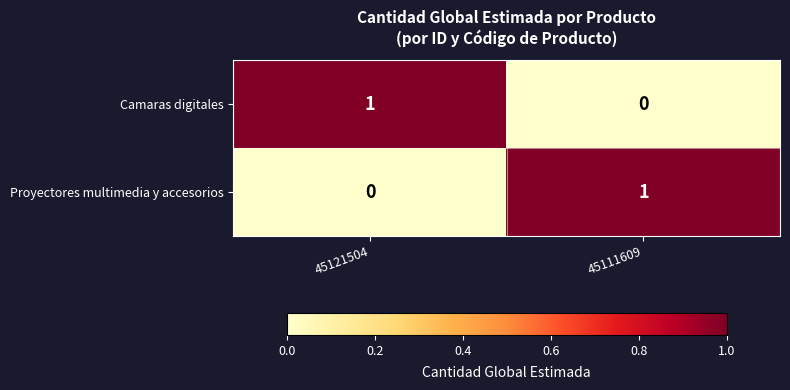

Is the value of Camaras digitales at 45111609 greater than the value of Proyectores multimedia y accesorios at 45111609?

No